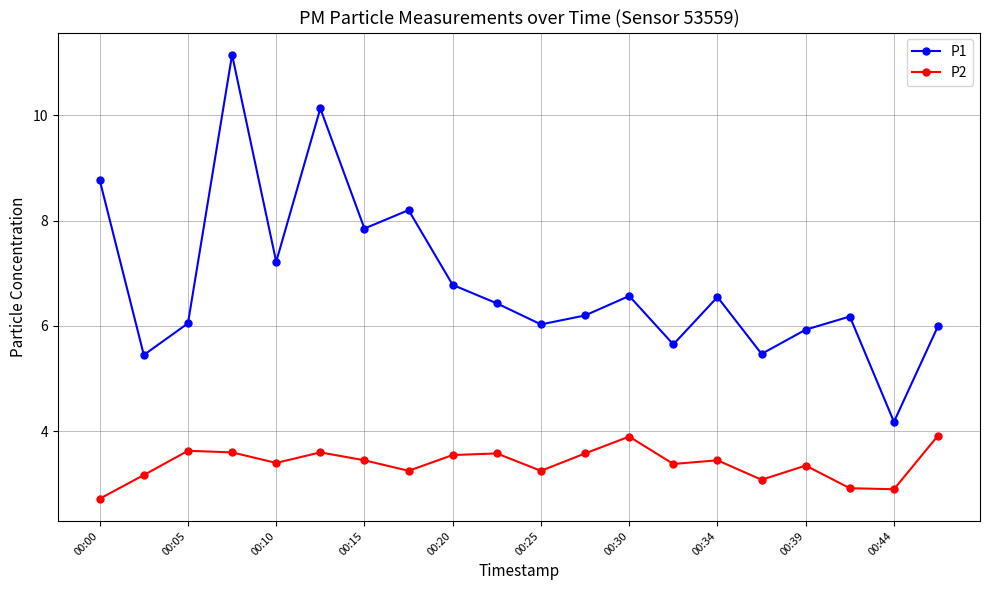

List the series in order of their overall mean, highest first.

P1, P2